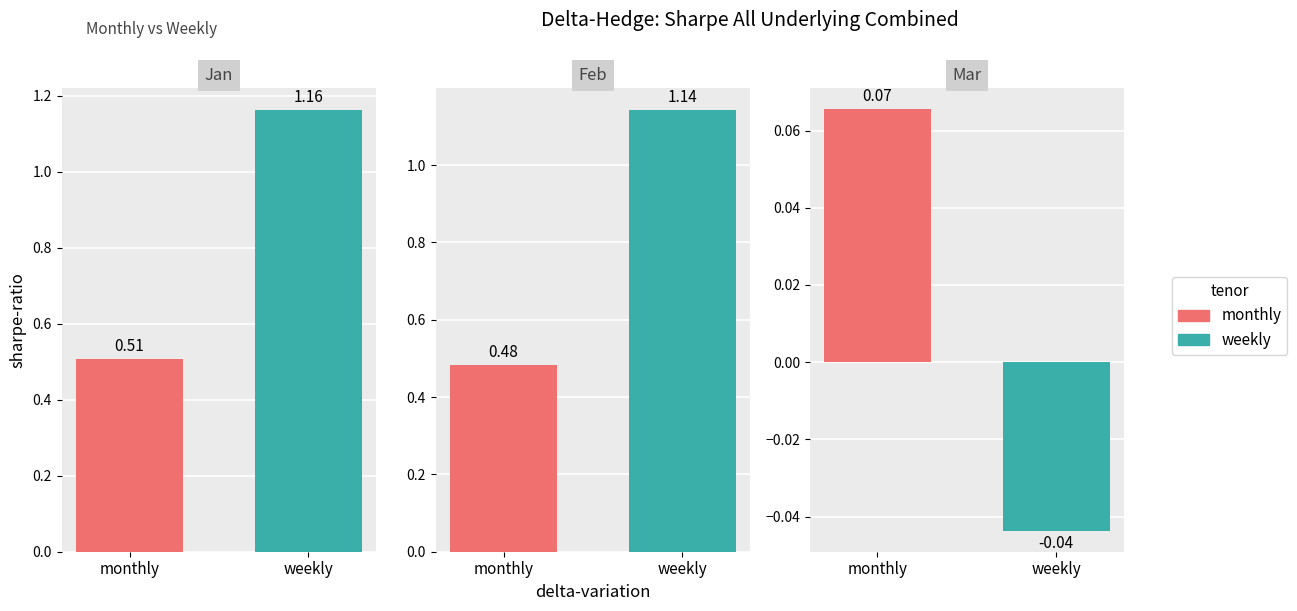

Is it true that Jan equals 1.0 at pct75?

True